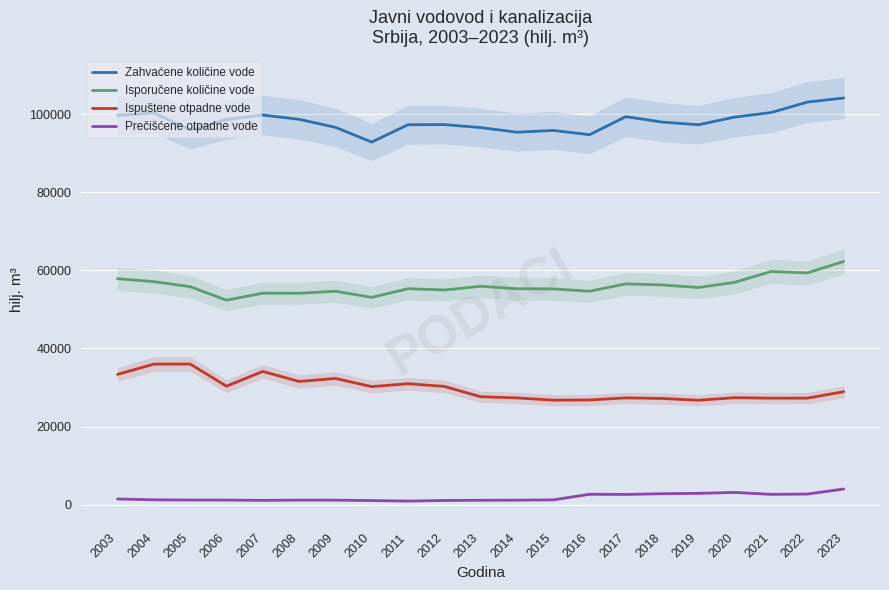

True or false: Zahvaćene količine vode has a value of 103049 at 2022.

True